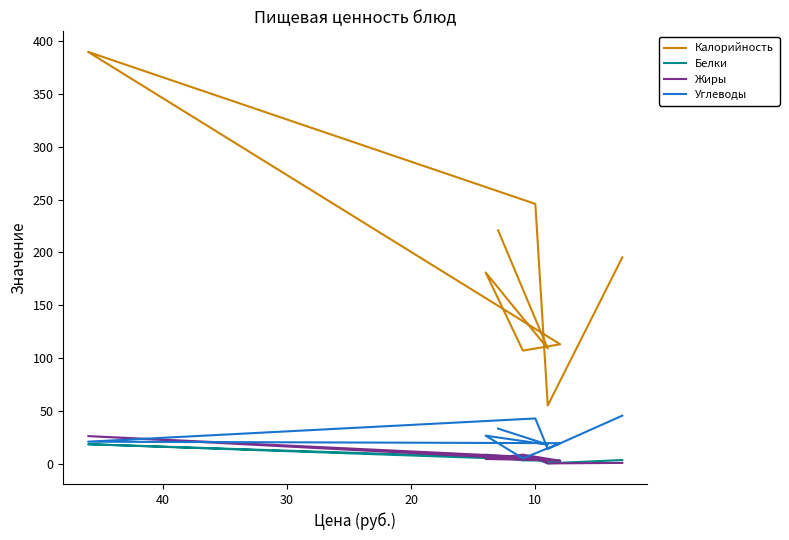

Rank the series by their maximum value, from highest to lowest.

Калорийность, Углеводы, Жиры, Белки